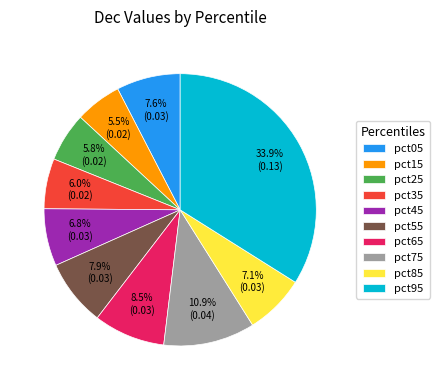

To the nearest percent, what is the combined percentage of pct55 and pct95?

42%